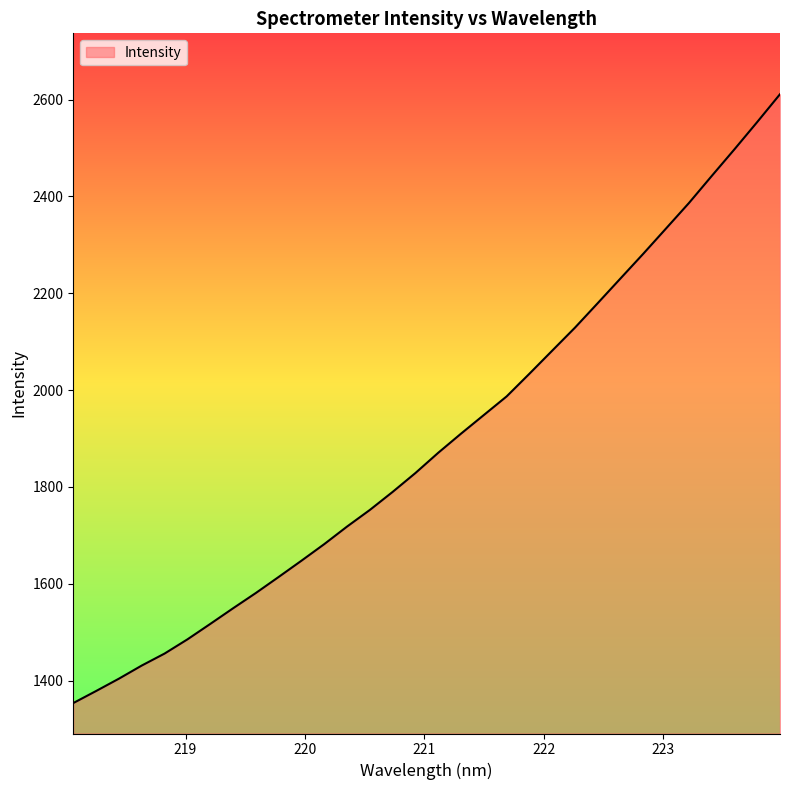

What is the minimum value shown in the chart?

1353.4